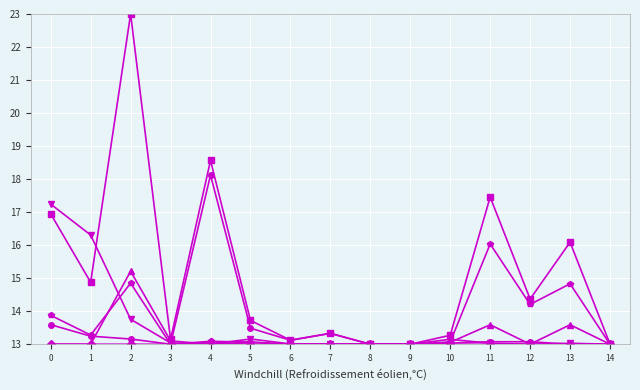

What is the difference between the highest and lowest values at 0?

4.2